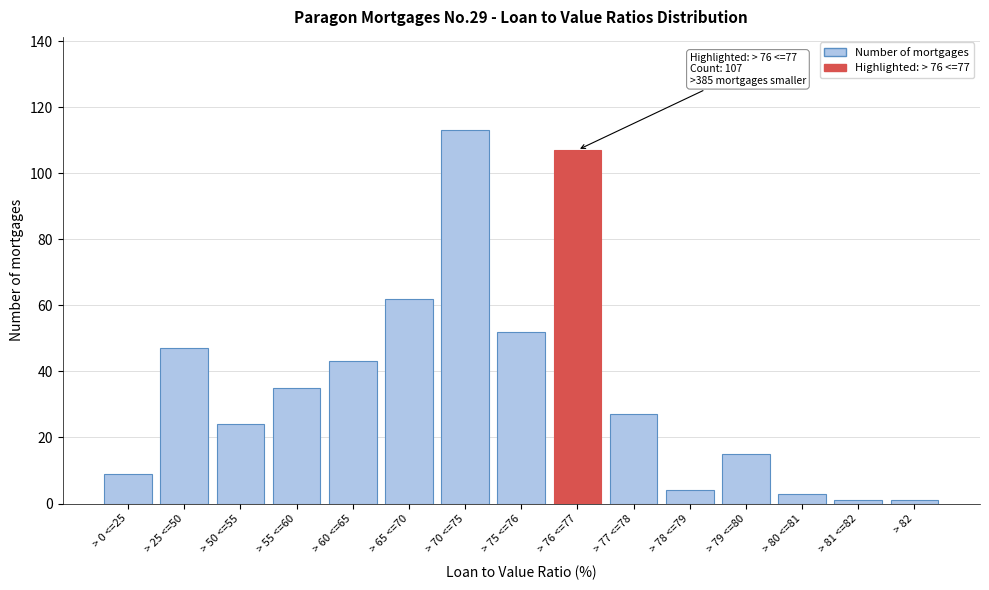

Reading left to right, transcribe all the data shown in this chart.

9	47	24	35	43	62	113	52	107	27	4	15	3	1	1